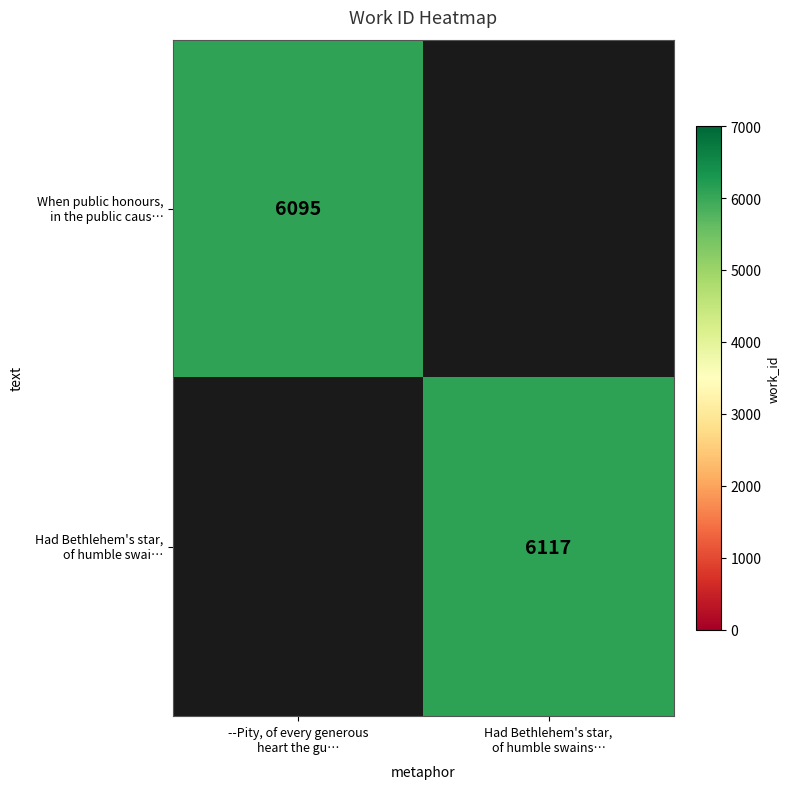

How many values in When public honours, in the public caus… are above zero?

1